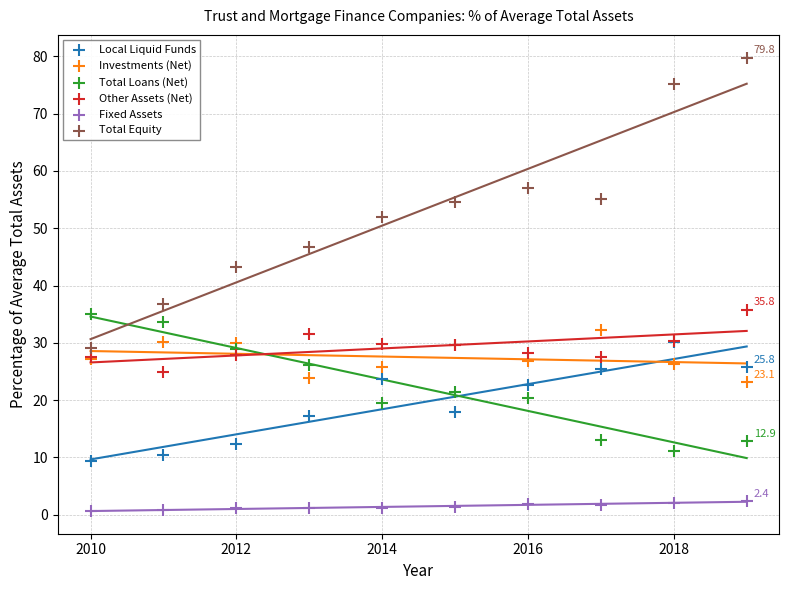

Which series reaches the minimum Y coordinate?

Fixed Assets